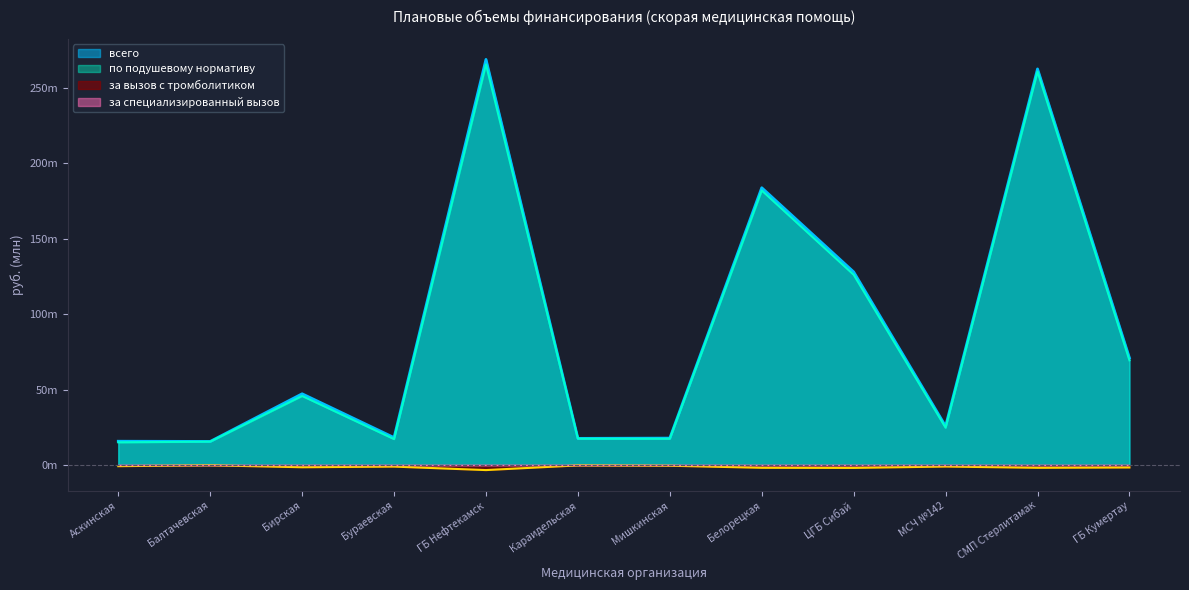

True or false: за вызов с тромболитиком and по подушевому нормативу intersect in this chart.

False